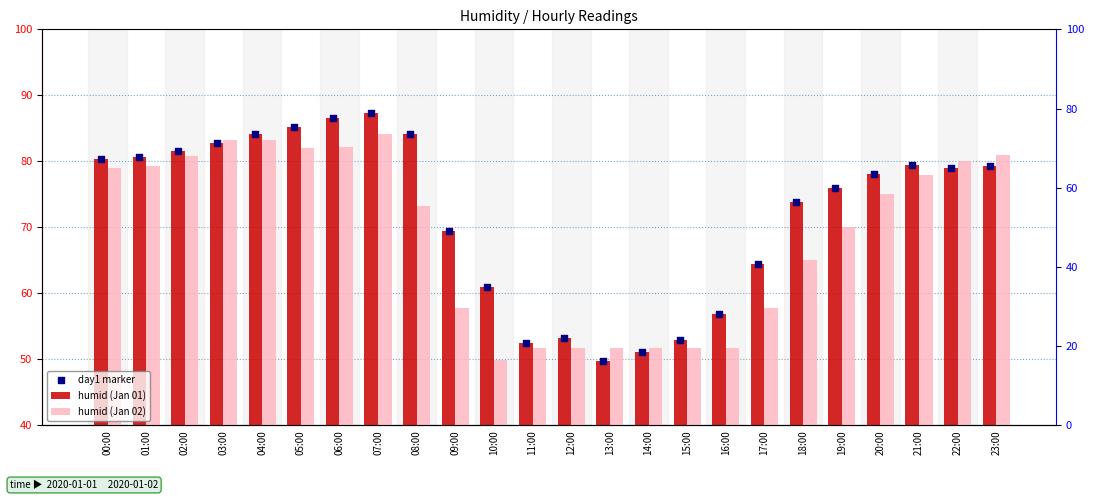

What is the total value across all series at 04:00?

251.6